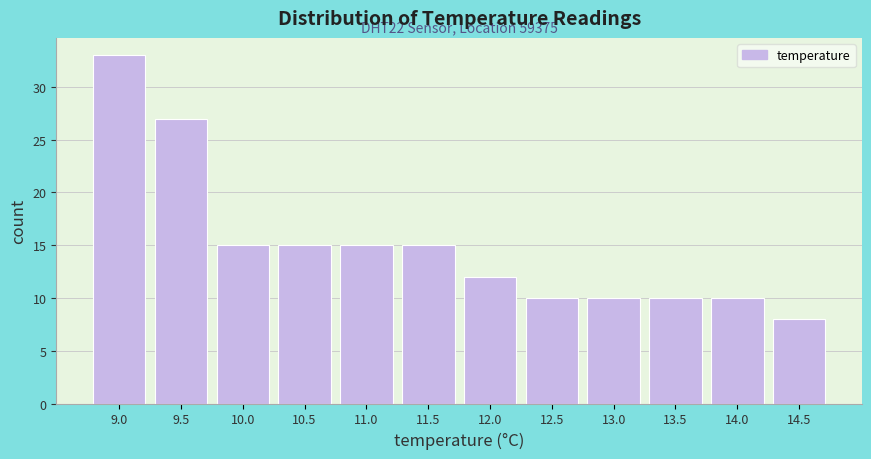

Reading left to right, what are all the values shown in this chart?

33	27	15	15	15	15	12	10	10	10	10	8